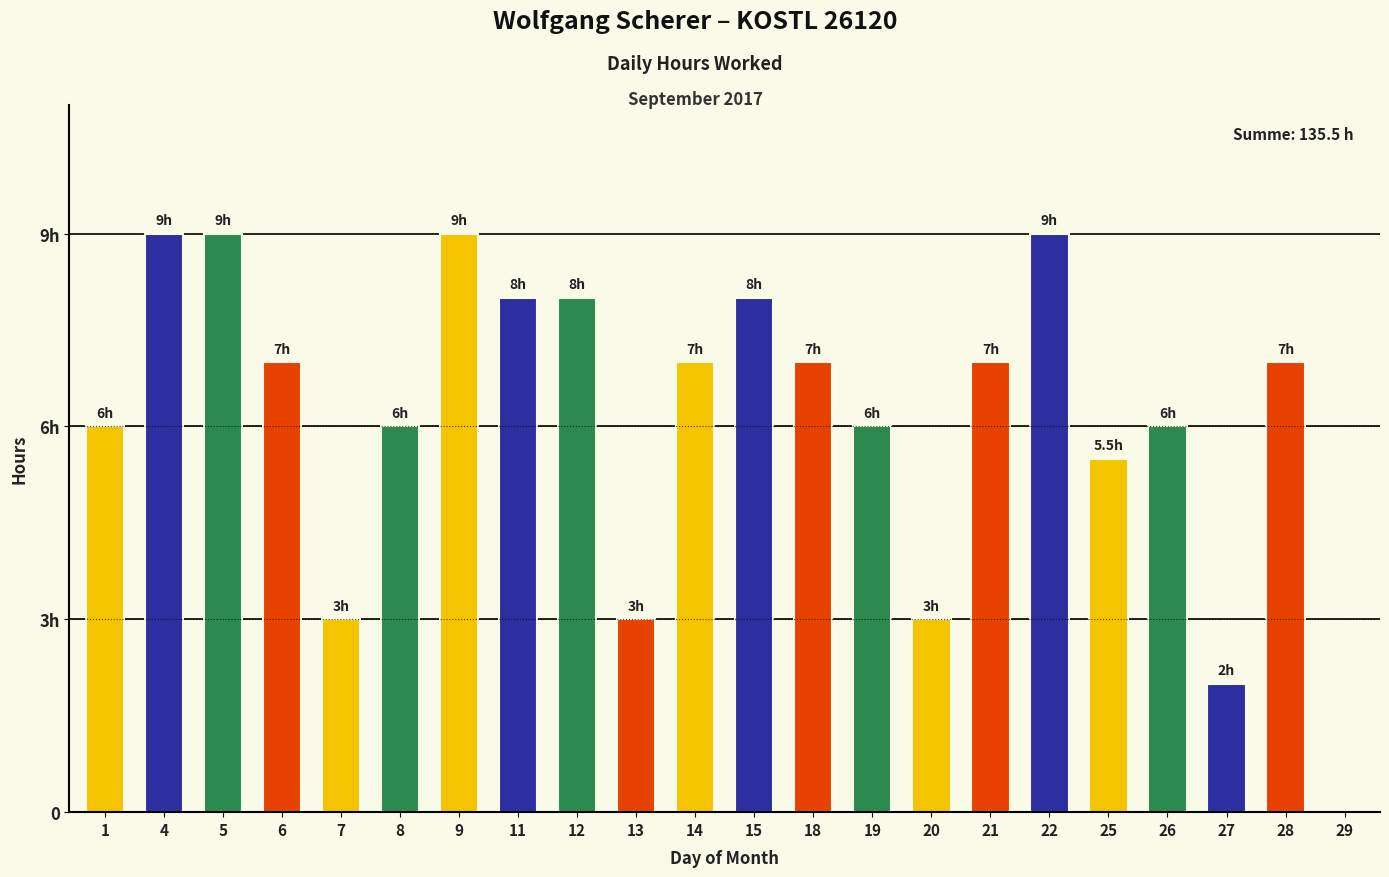

The chart shows a value of 2.5 at 6. True or false?

False